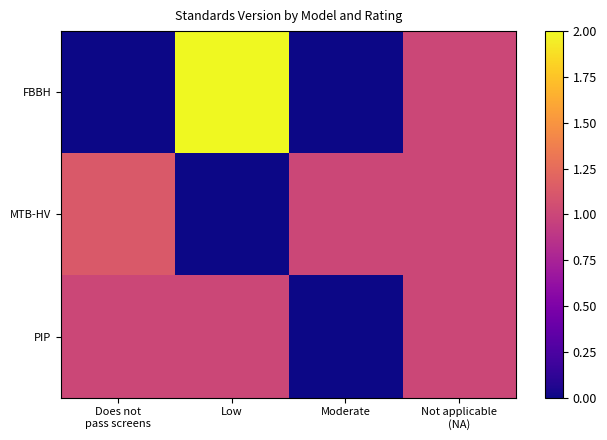

At how many categories does at least one series exceed 0?

4